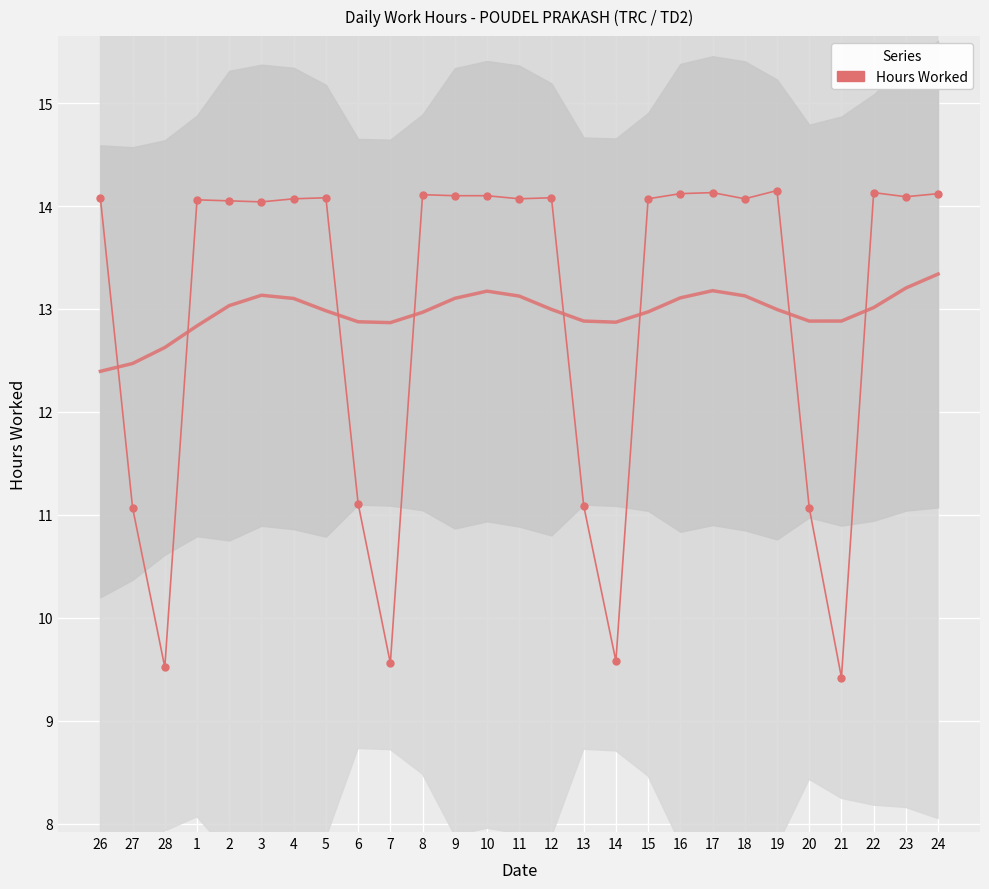

What is the value of the 18th point from the left?

14.1